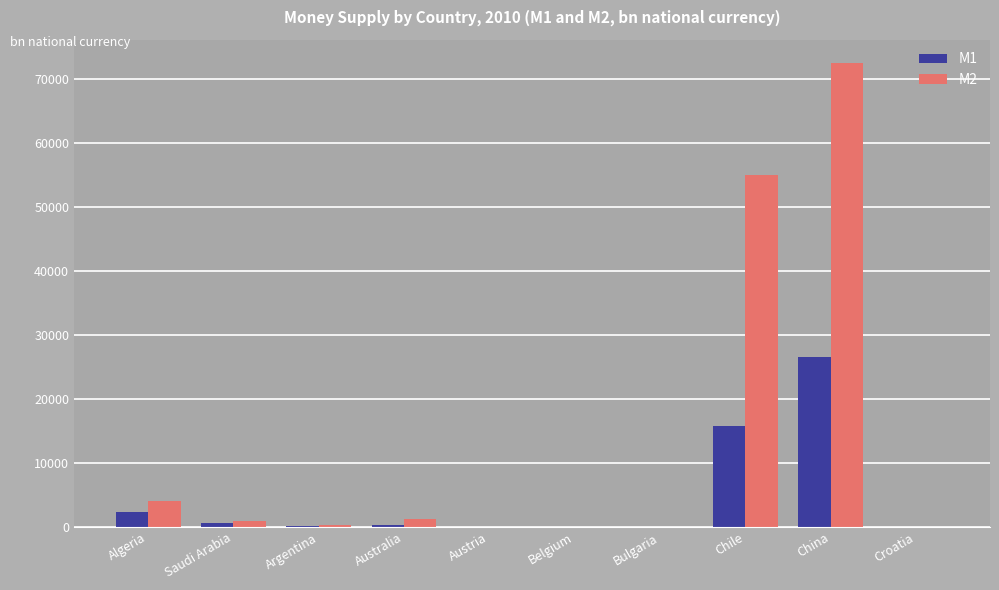

Is it true that M1 equals 22.8 at Austria?

True